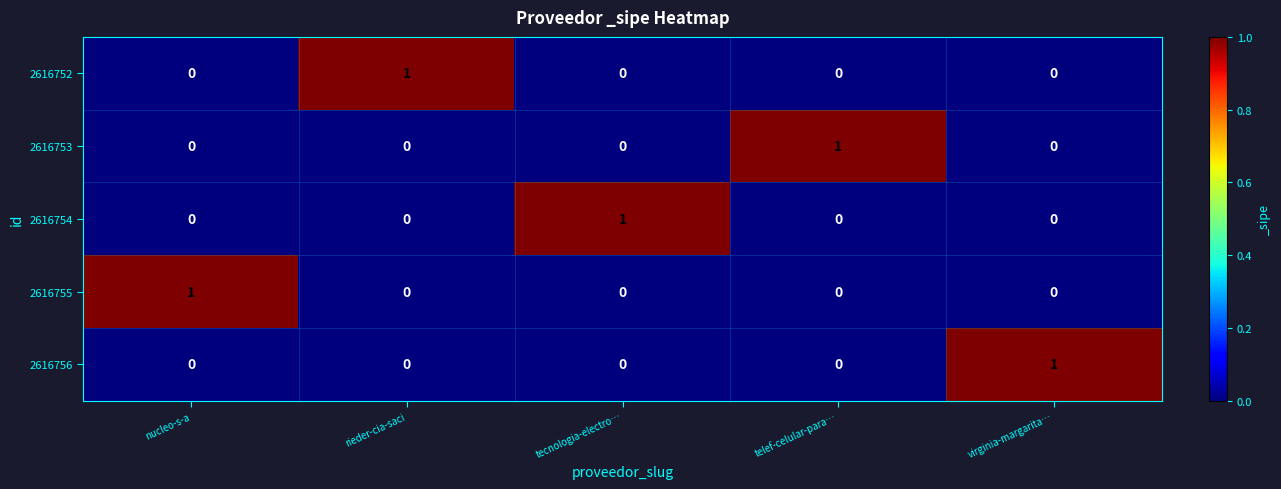

At how many categories does at least one series exceed 0?

5